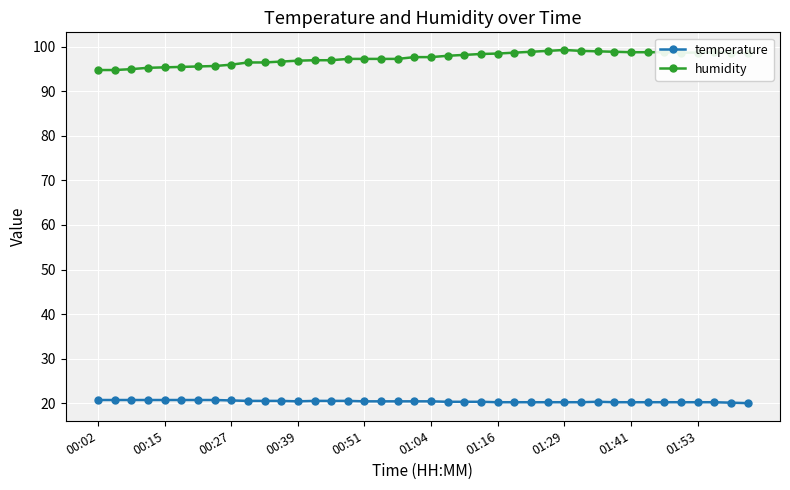

At how many categories does at least one series exceed 53?

40